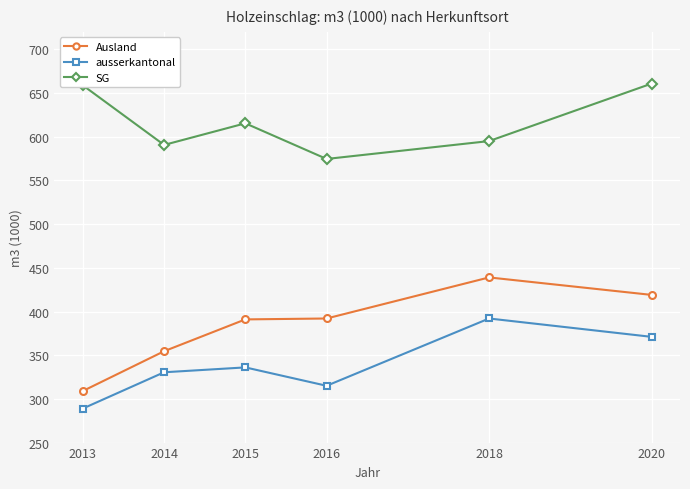

How many lines are shown in the chart?

3